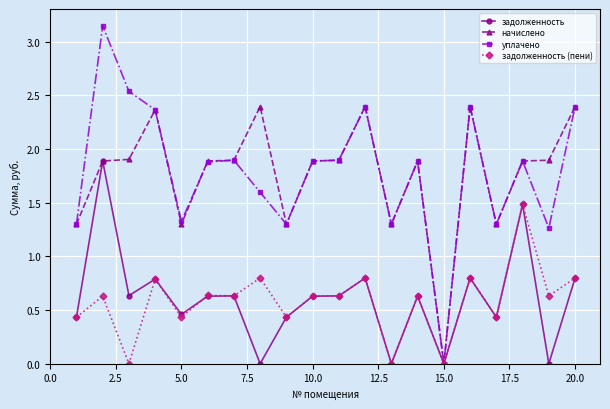

Rank the series by their maximum value, from highest to lowest.

уплачено, начислено, задолженность, задолженность (пени)